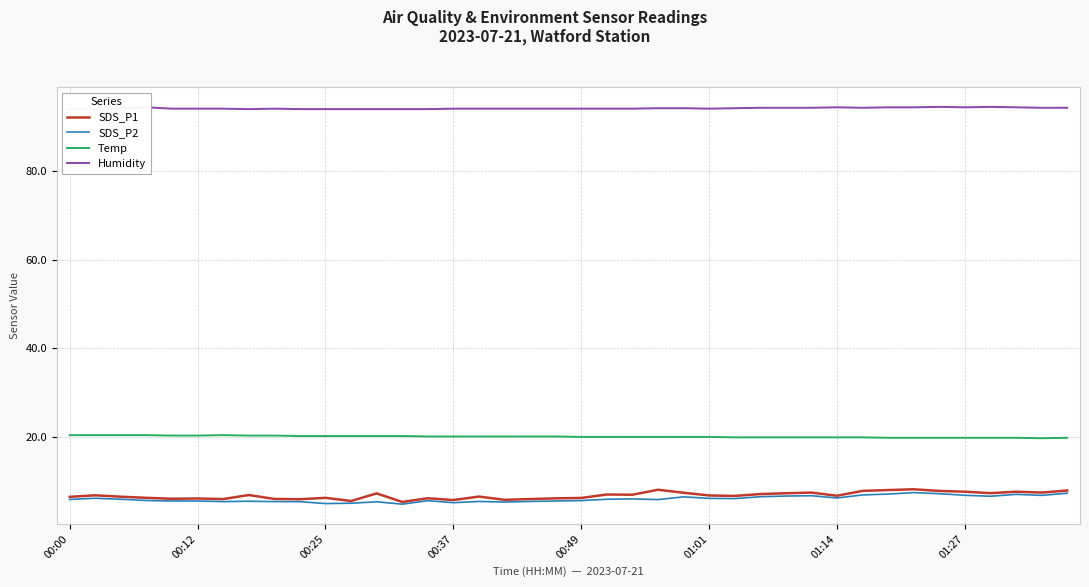

Is this an area chart (filled region under the line)?

No